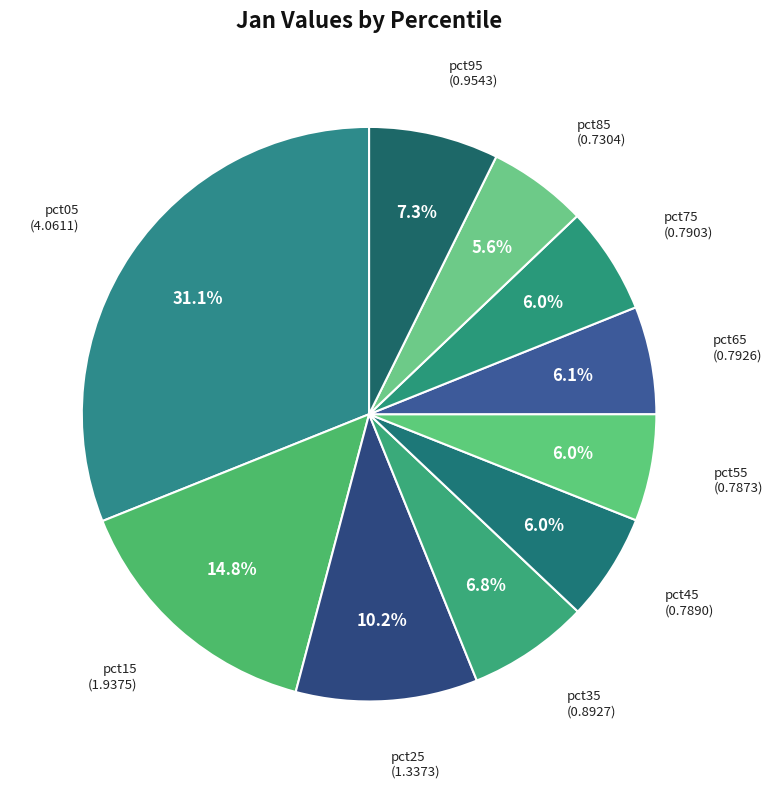

Is pct55 the majority of the pie?

No